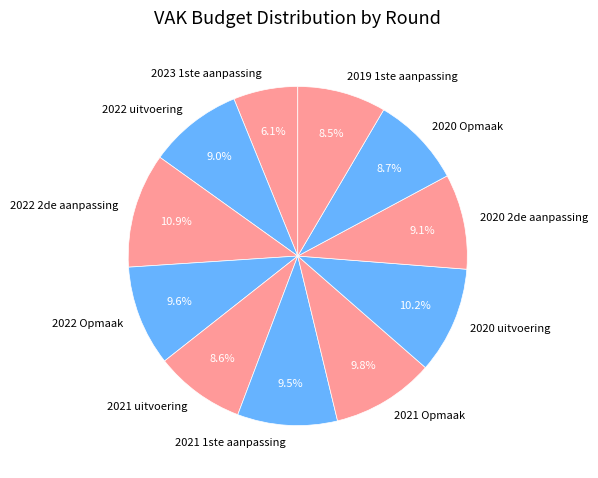

The 2021 uitvoering slice represents 22% of the pie. True or false?

False